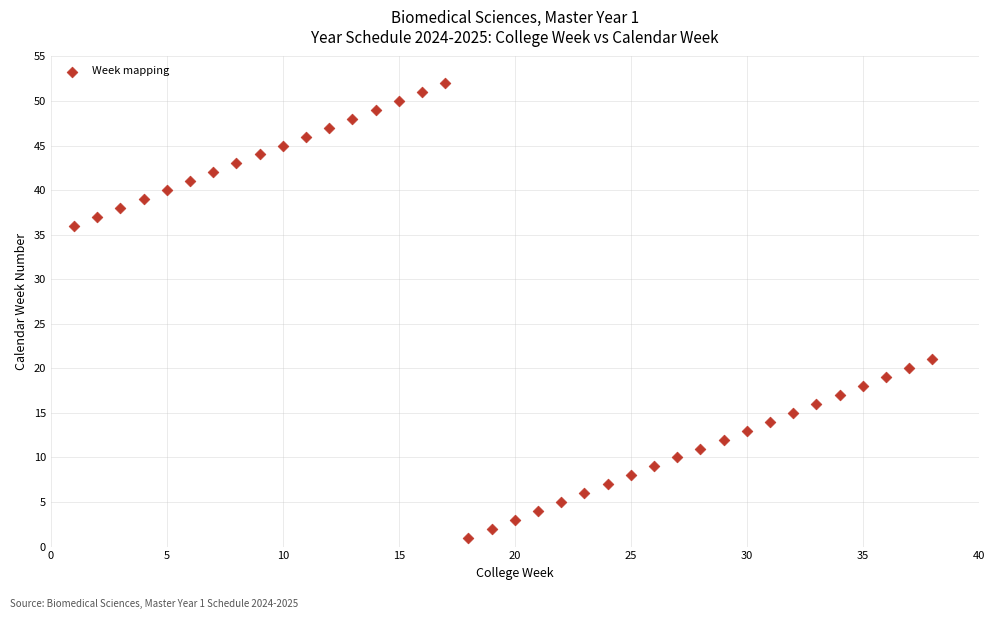

What Y value in the scatter plot is closest to 26?

21